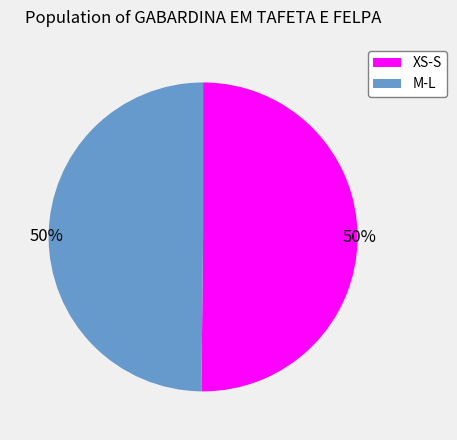

To the nearest percent, what is the combined percentage of XS-S and M-L?

100%